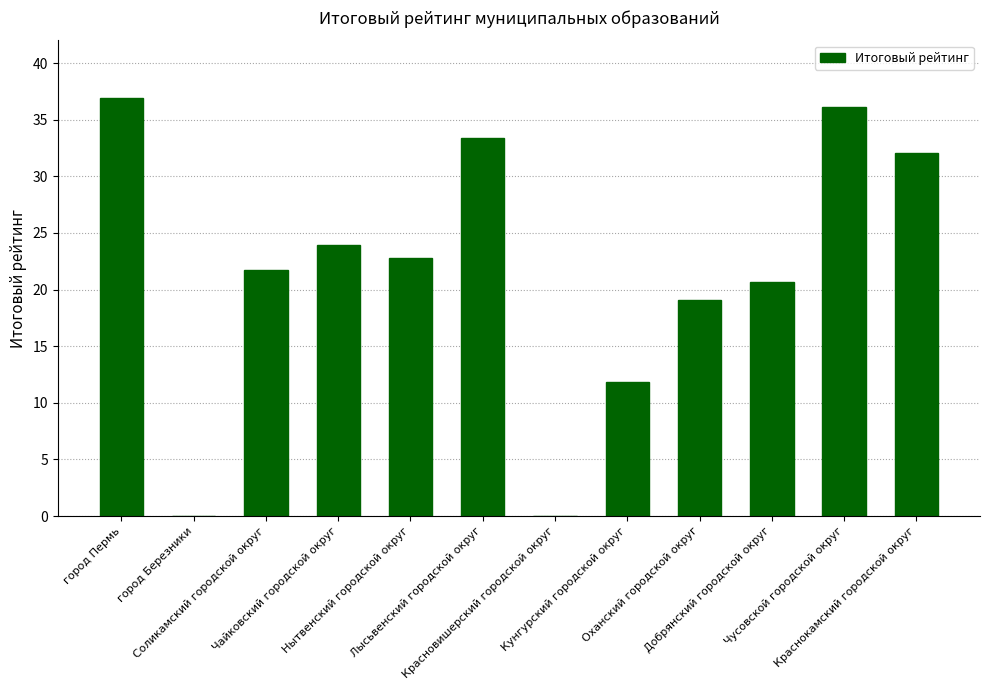

Reading left to right, extract all data points from this chart.

36.9	0.0	21.7	23.9	22.8	33.4	0.0	11.9	19.1	20.7	36.1	32.0